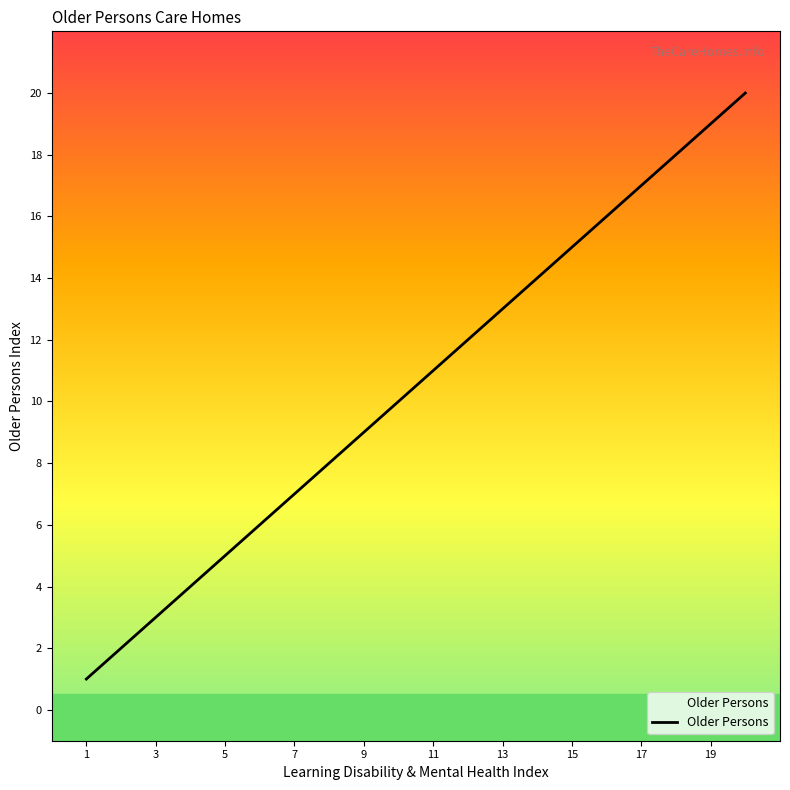

What is the smallest value displayed?

1.0